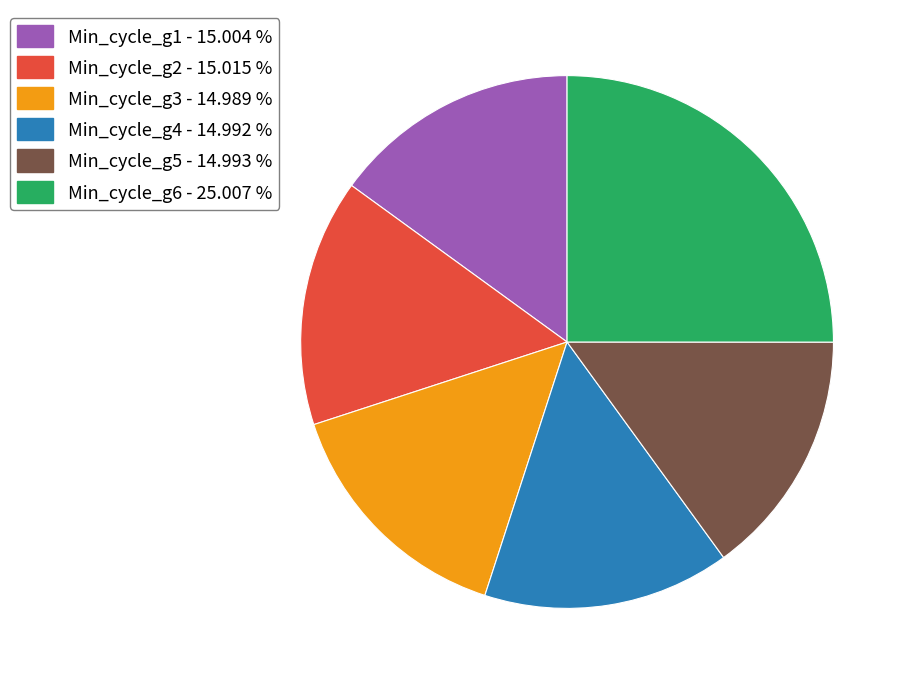

Is there any slice that represents more than half of the pie?

No